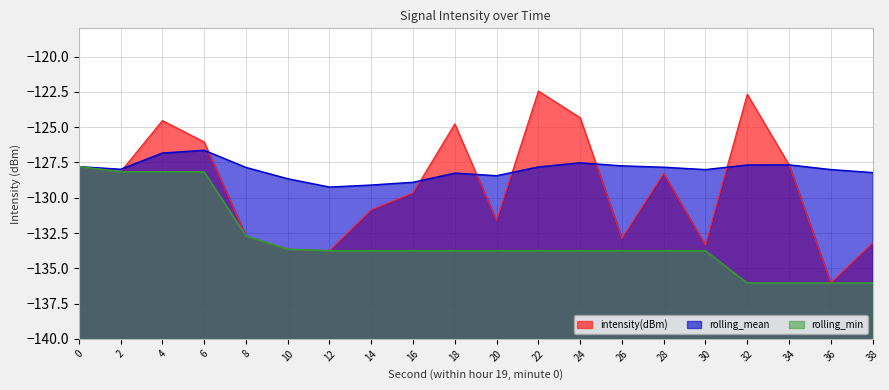

Does the chart have visible grid lines?

Yes